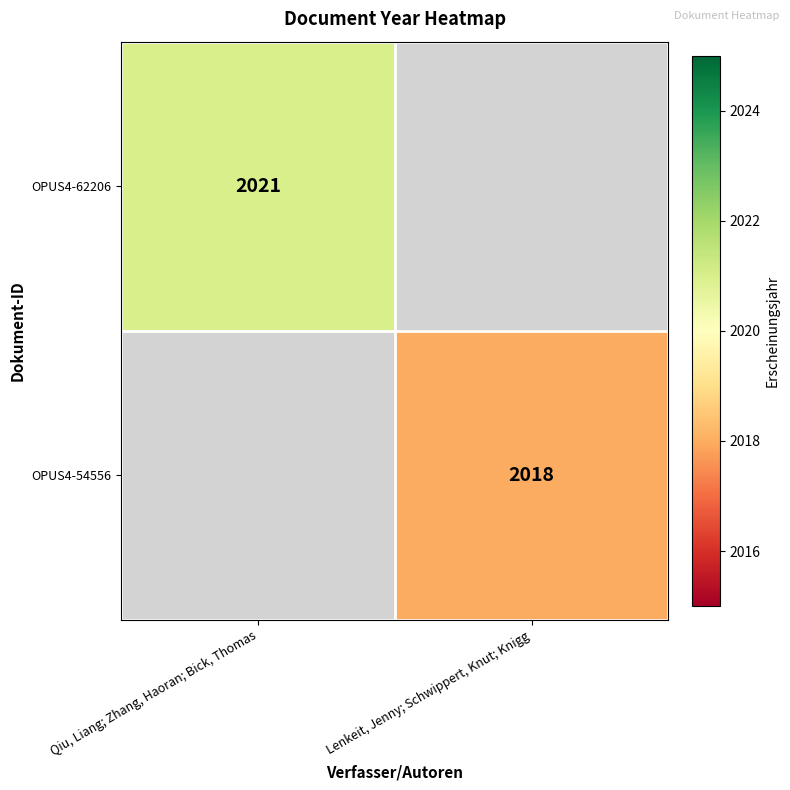

True or false: OPUS4-62206 has a value of 2021 at Qiu, Liang; Zhang, Haoran; Bick, Thomas.

True